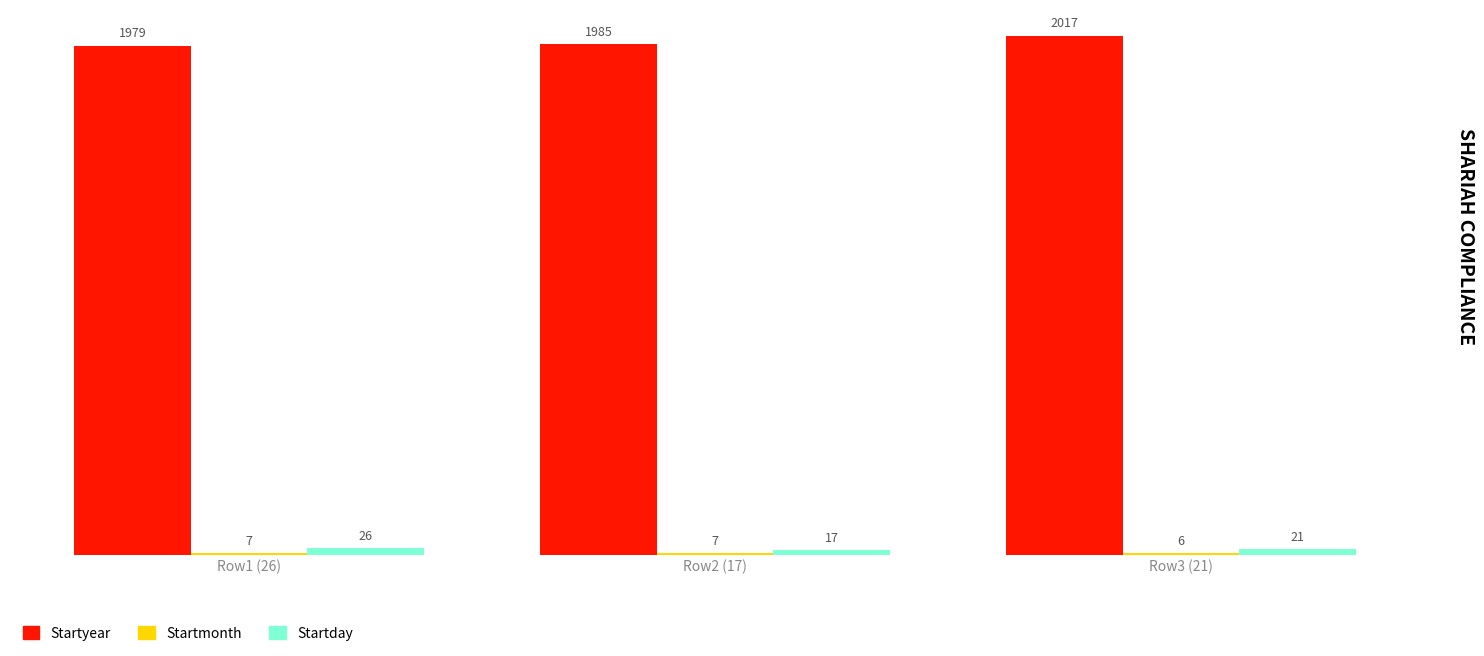

How many Startday values are between 17 and 26?

3